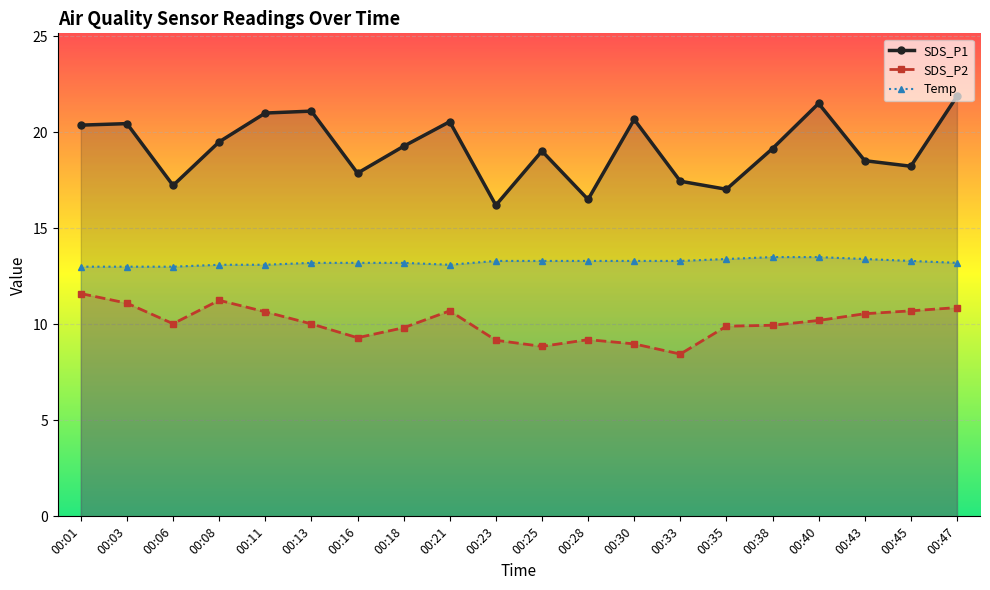

Read the SDS_P2 value at 00:11.

10.7